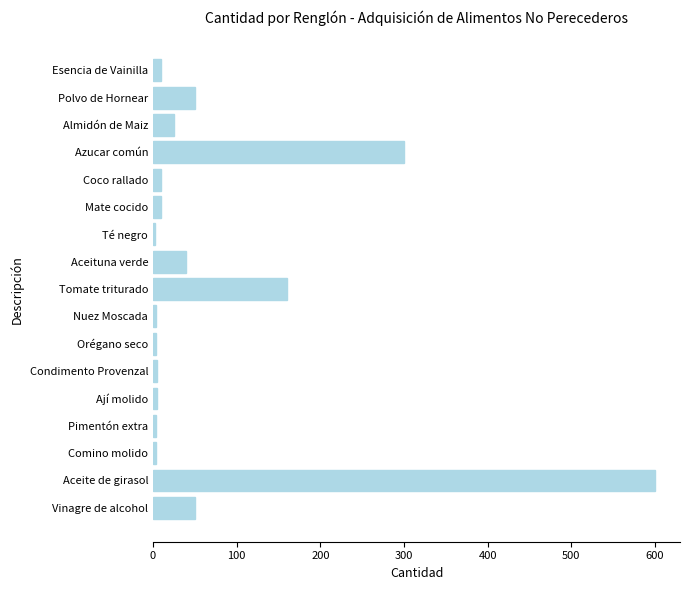

Is it true that the value at Tomate triturado is 229?

False